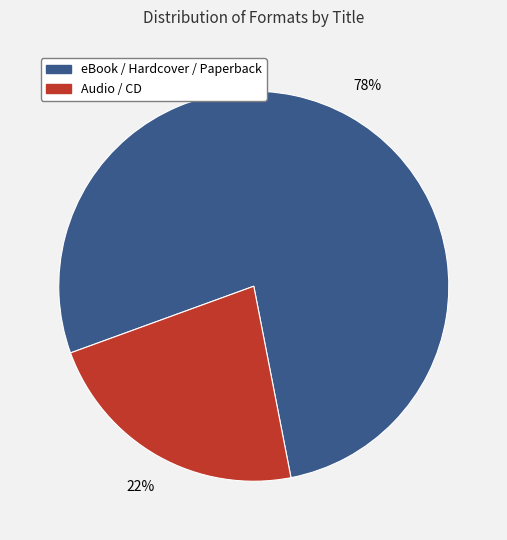

Is there a majority slice in this chart?

Yes